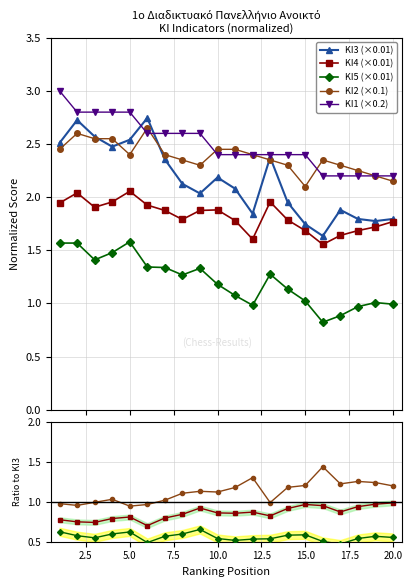

Count the number of categories in the chart.

20